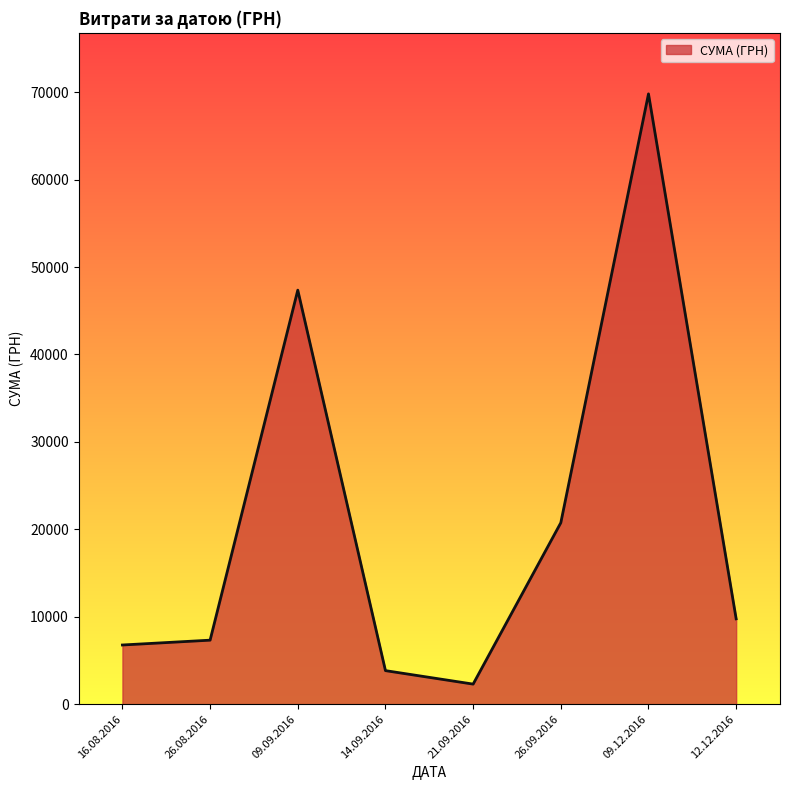

The value at 26.08.2016 is 7318.2. True or false?

True